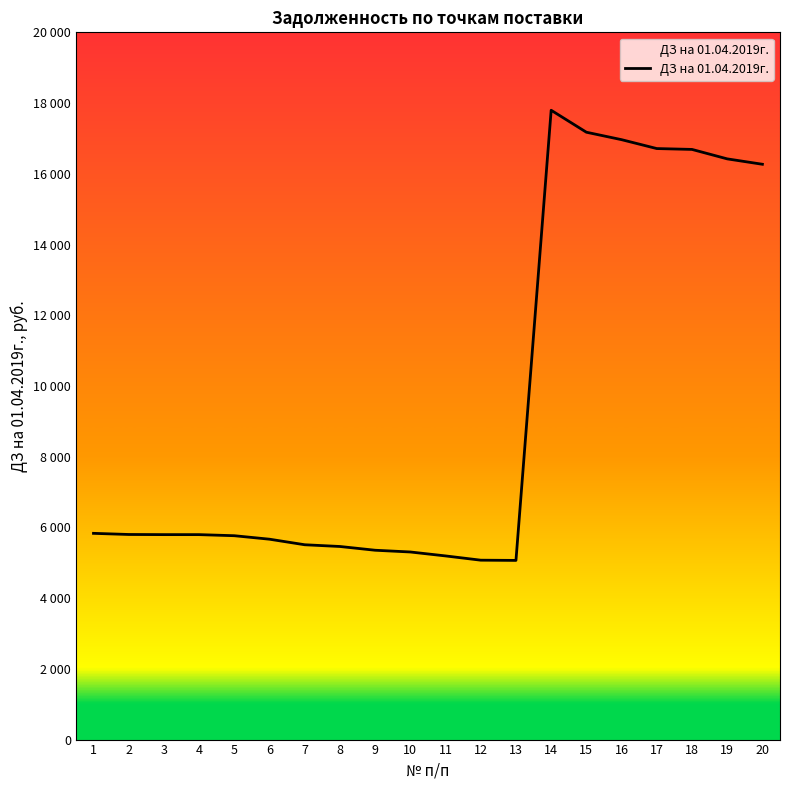

Does the chart have visible grid lines?

No